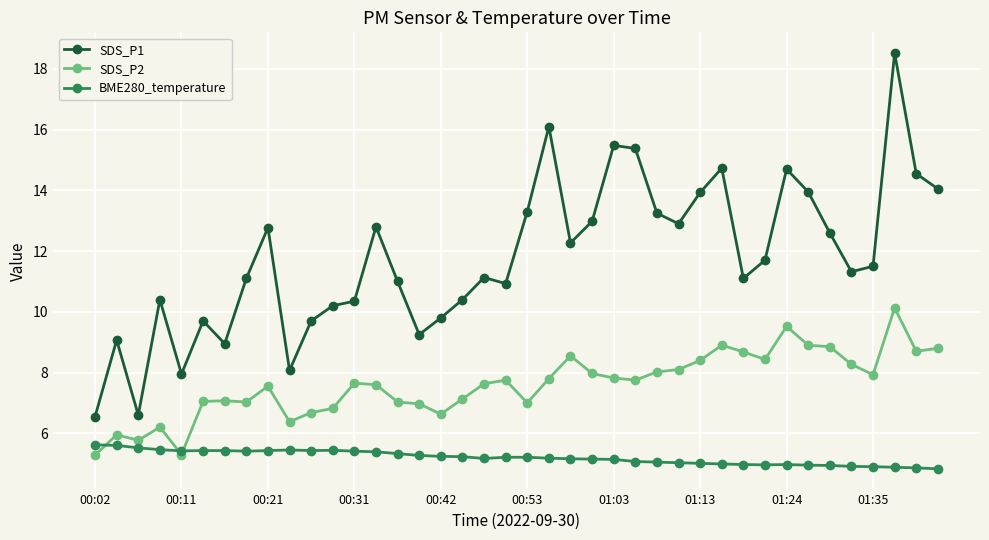

True or false: BME280_temperature and SDS_P1 cross at least once.

False